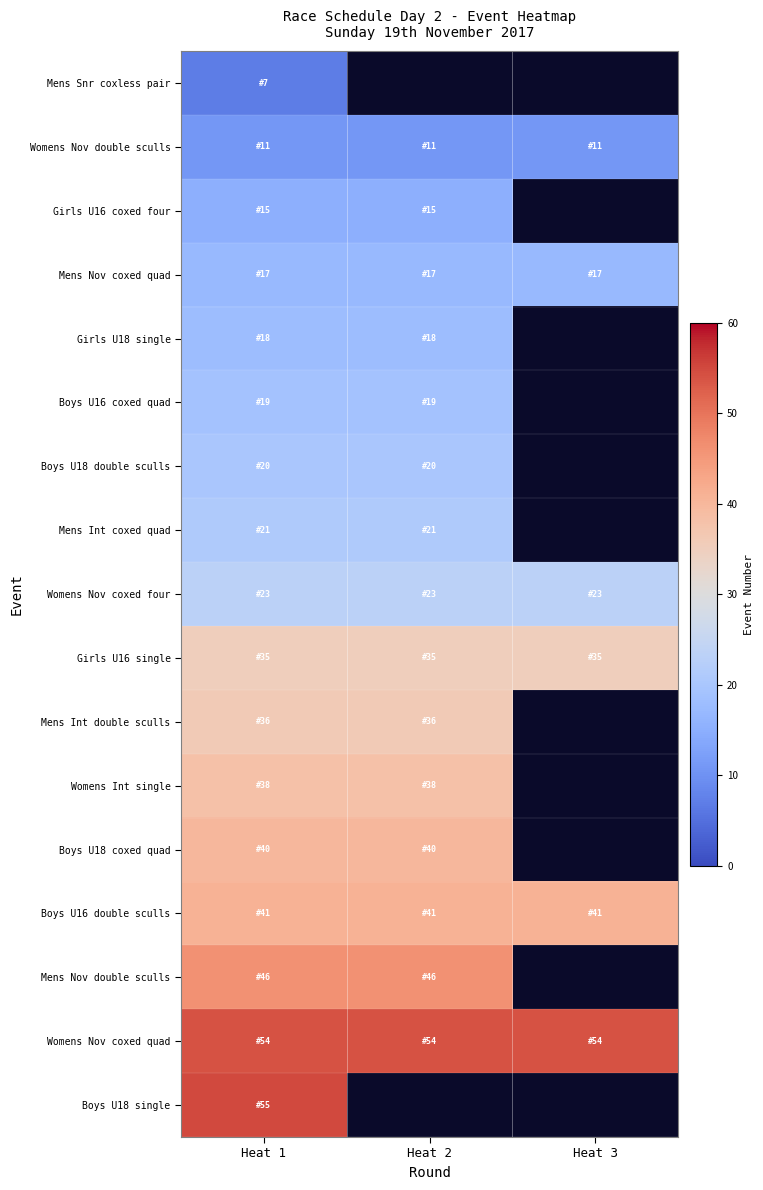

What is the average value of the Girls U16 single series?

35.0